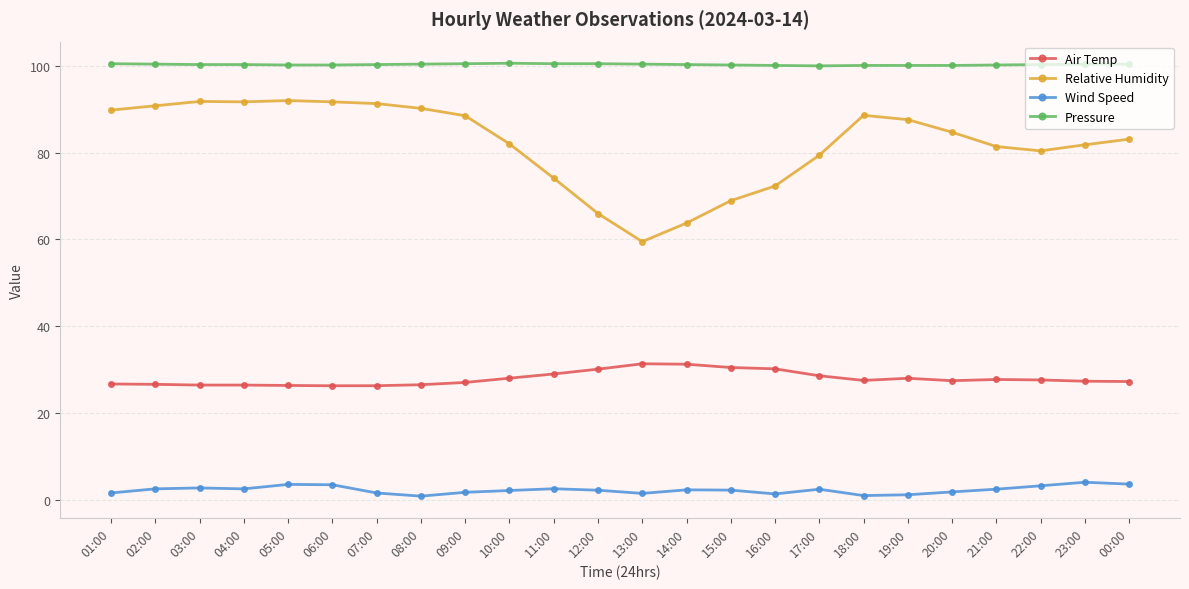

What is the spread (max minus min) of values at 11:00?

98.0